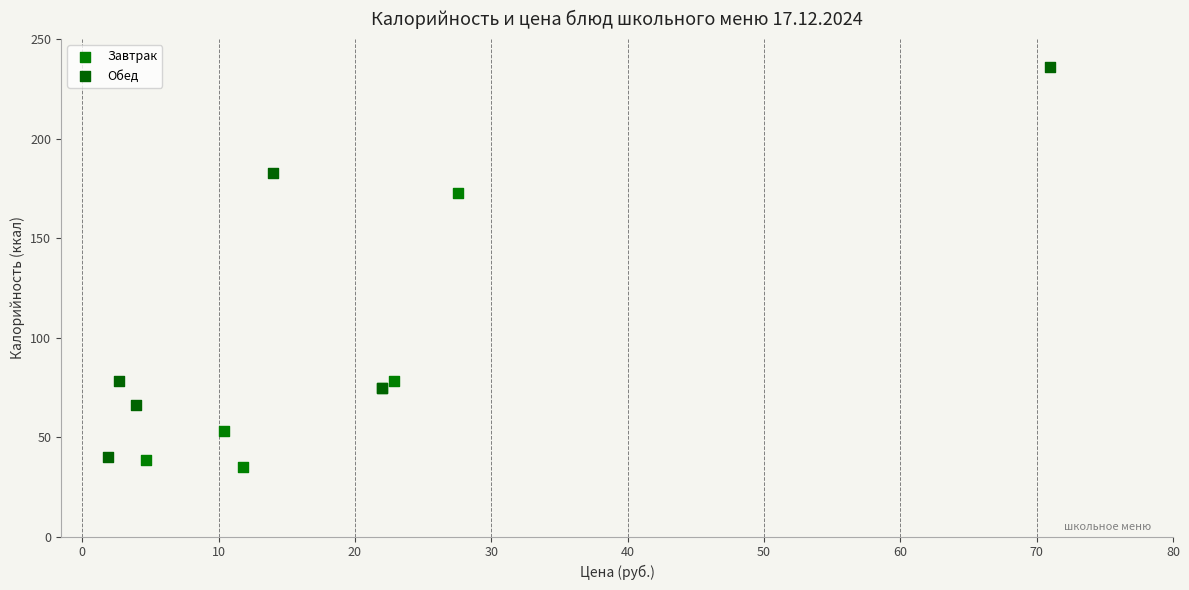

Which series reaches the maximum Y coordinate?

Обед